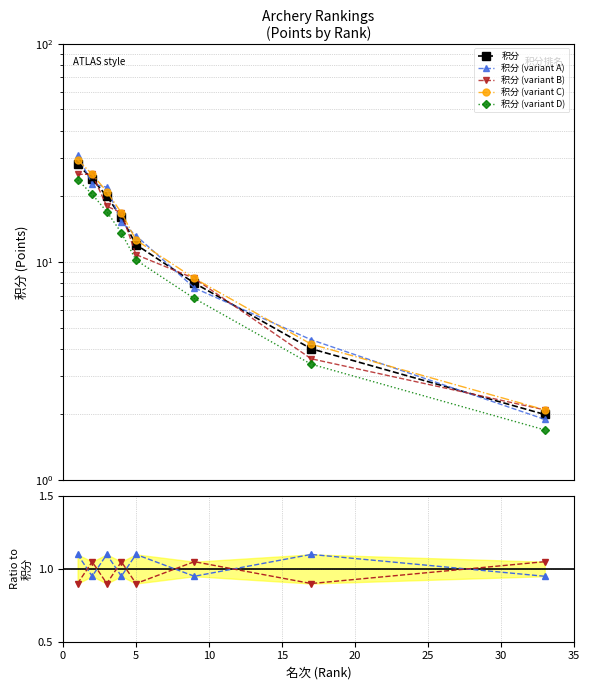

What is the value of the 3rd point from the left?

20